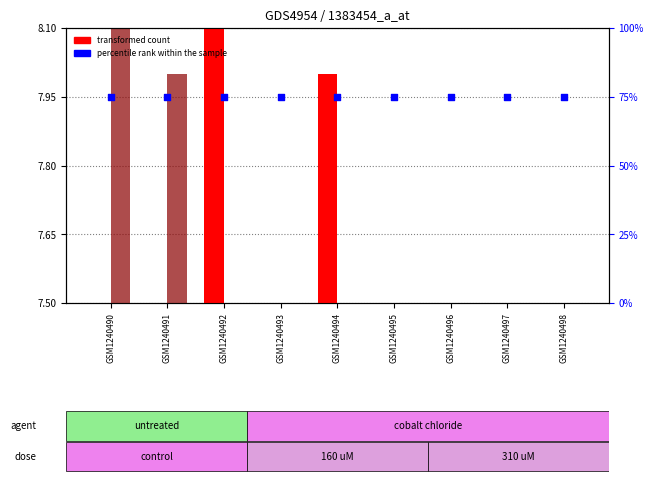

Which series has the largest total across all categories?

percentile rank within the sample